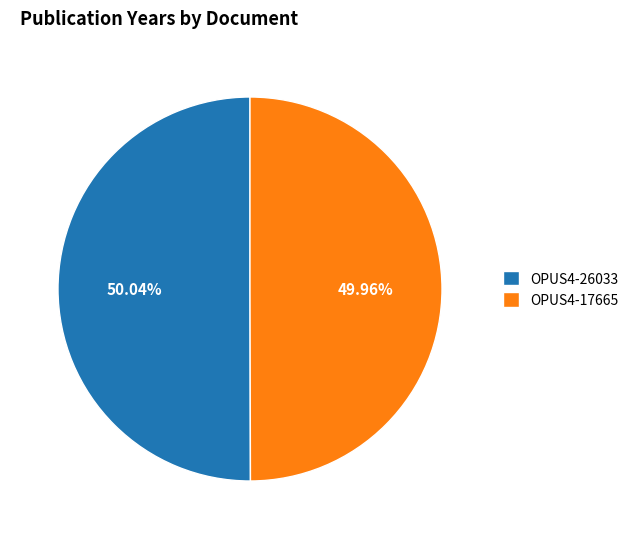

Is the sum of OPUS4-26033 and OPUS4-17665 greater than half?

Yes